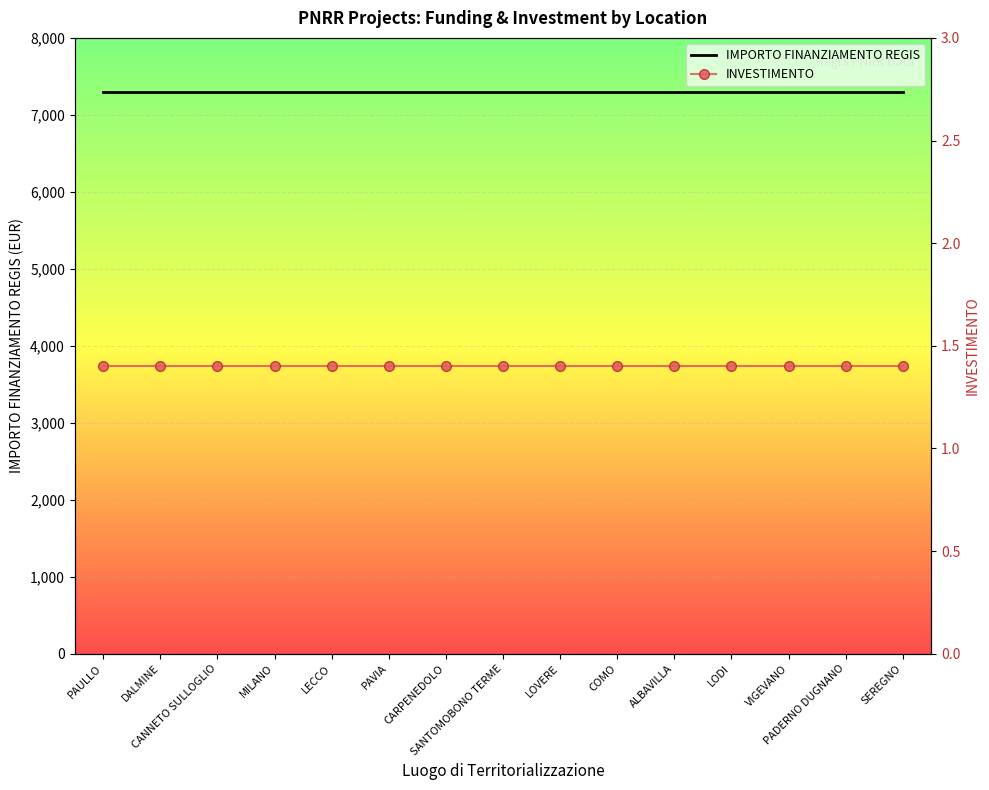

Read the IMPORTO FINANZIAMENTO REGIS value at DALMINE.

7301.0